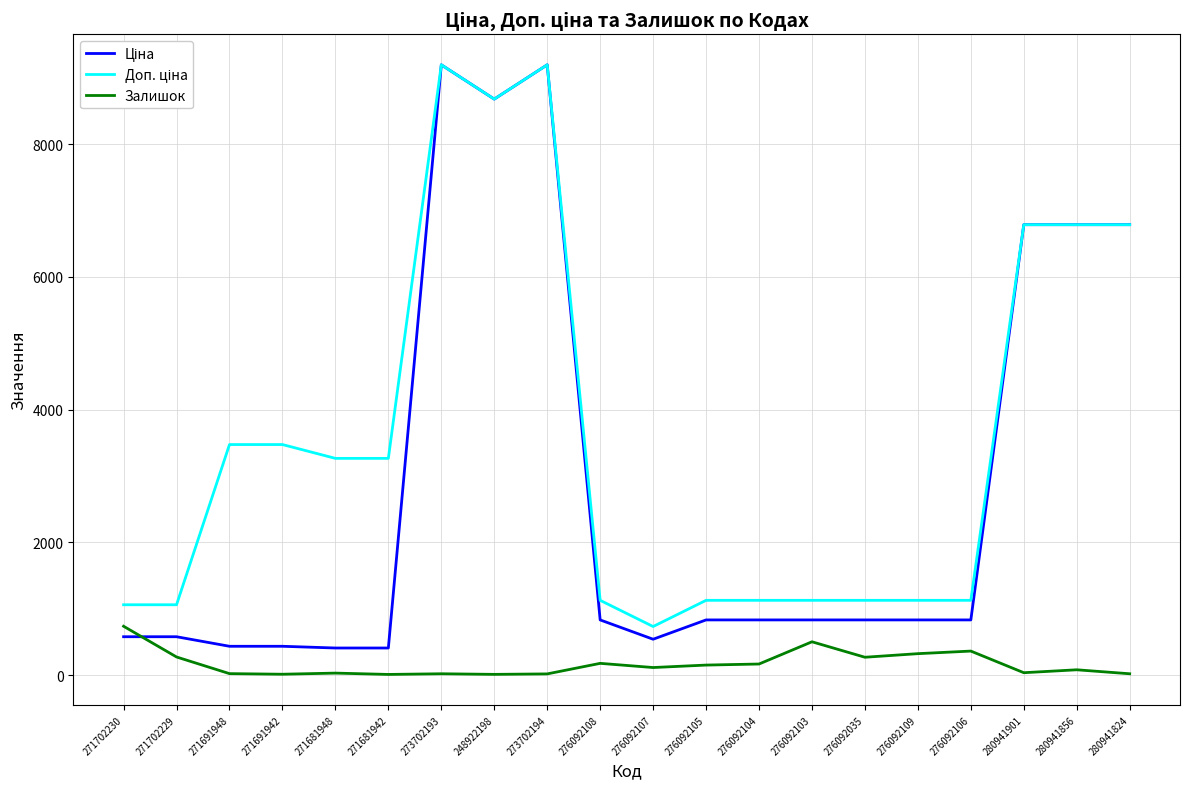

Which category has the highest value in the Залишок series?

271702230